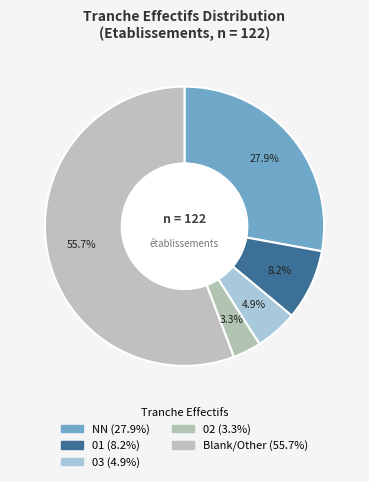

How many slices are in this pie chart?

5